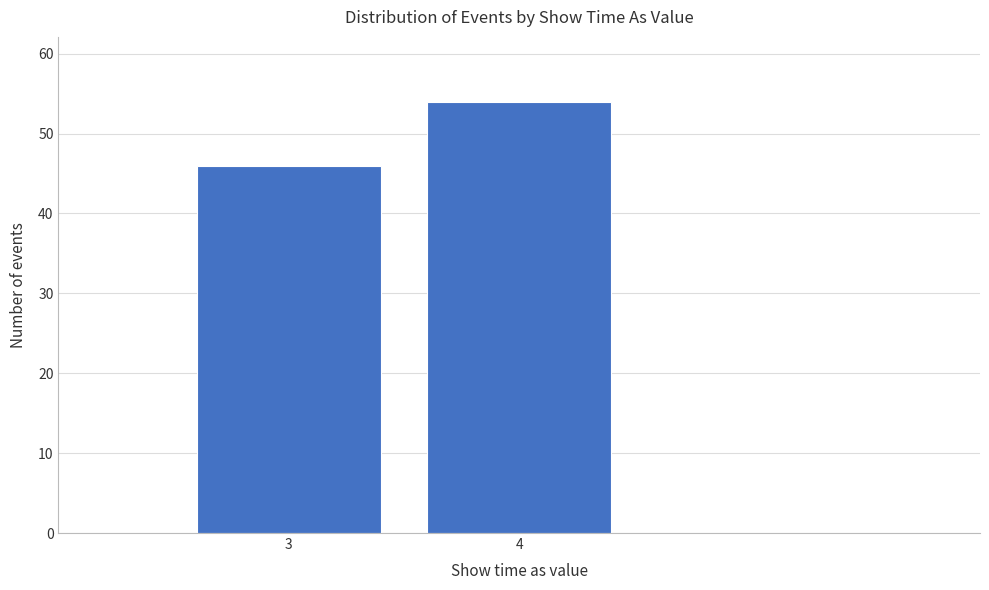

Reading left to right, list all the values displayed in this chart.

3=46	4=54